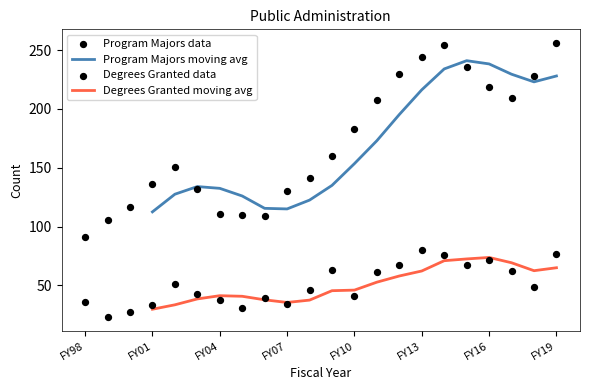

At which category is the sum across all series the highest?

FY19